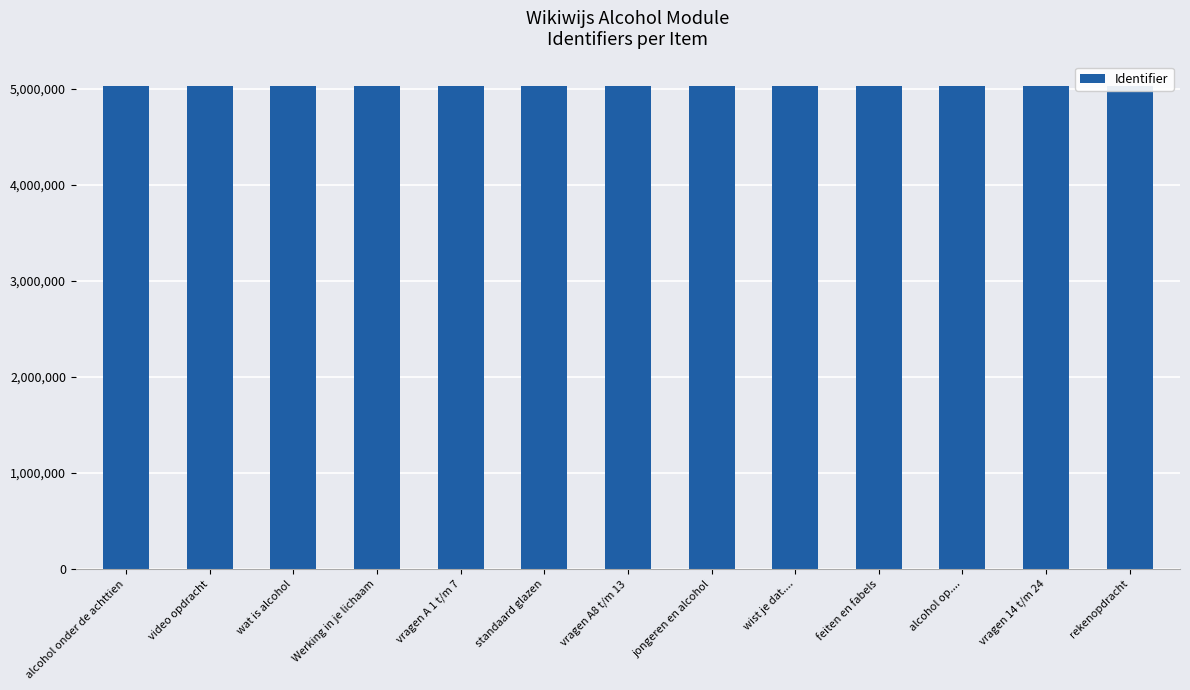

True or false: the data shows 5035575 at video opdracht.

True